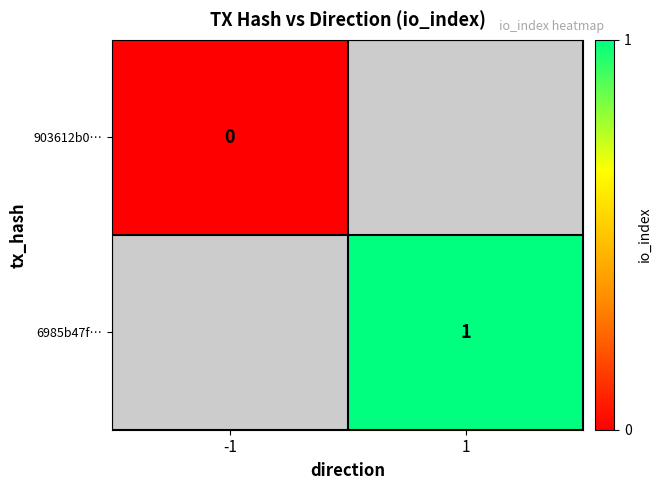

Is it true that 6985b47f… equals 1 at 1?

True